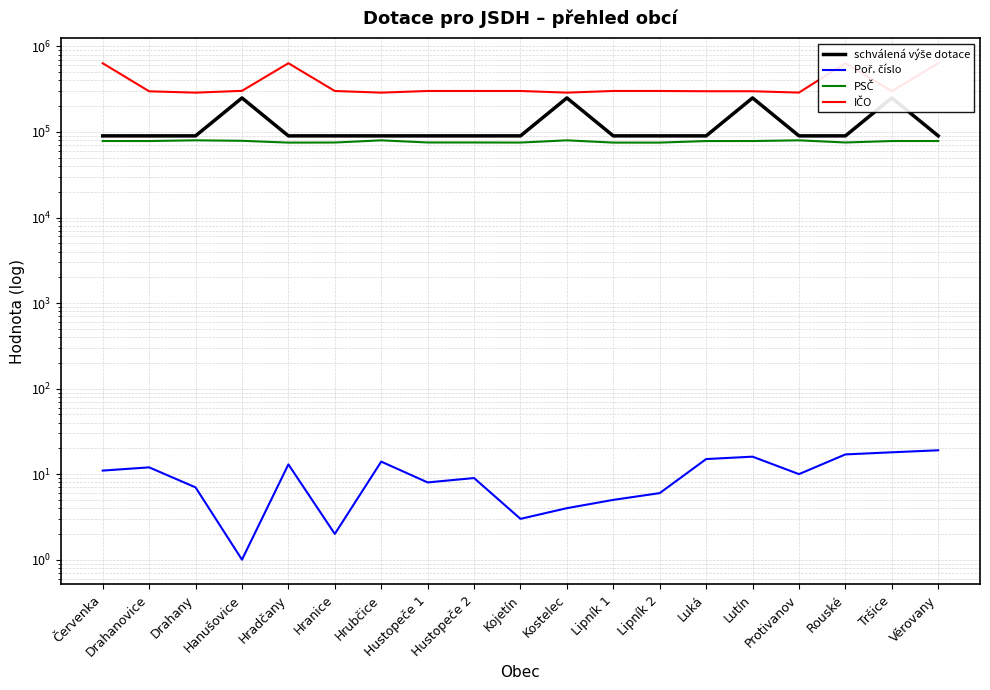

How many distinct data groups are displayed?

4